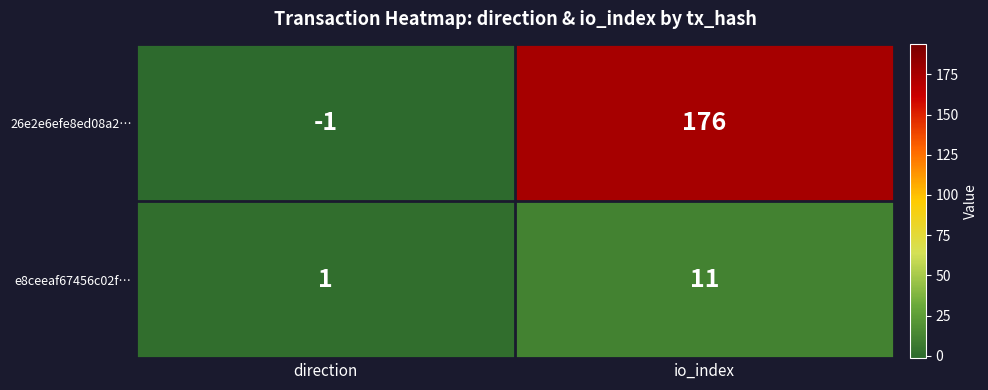

Which label corresponds to the smallest value in the chart?

direction